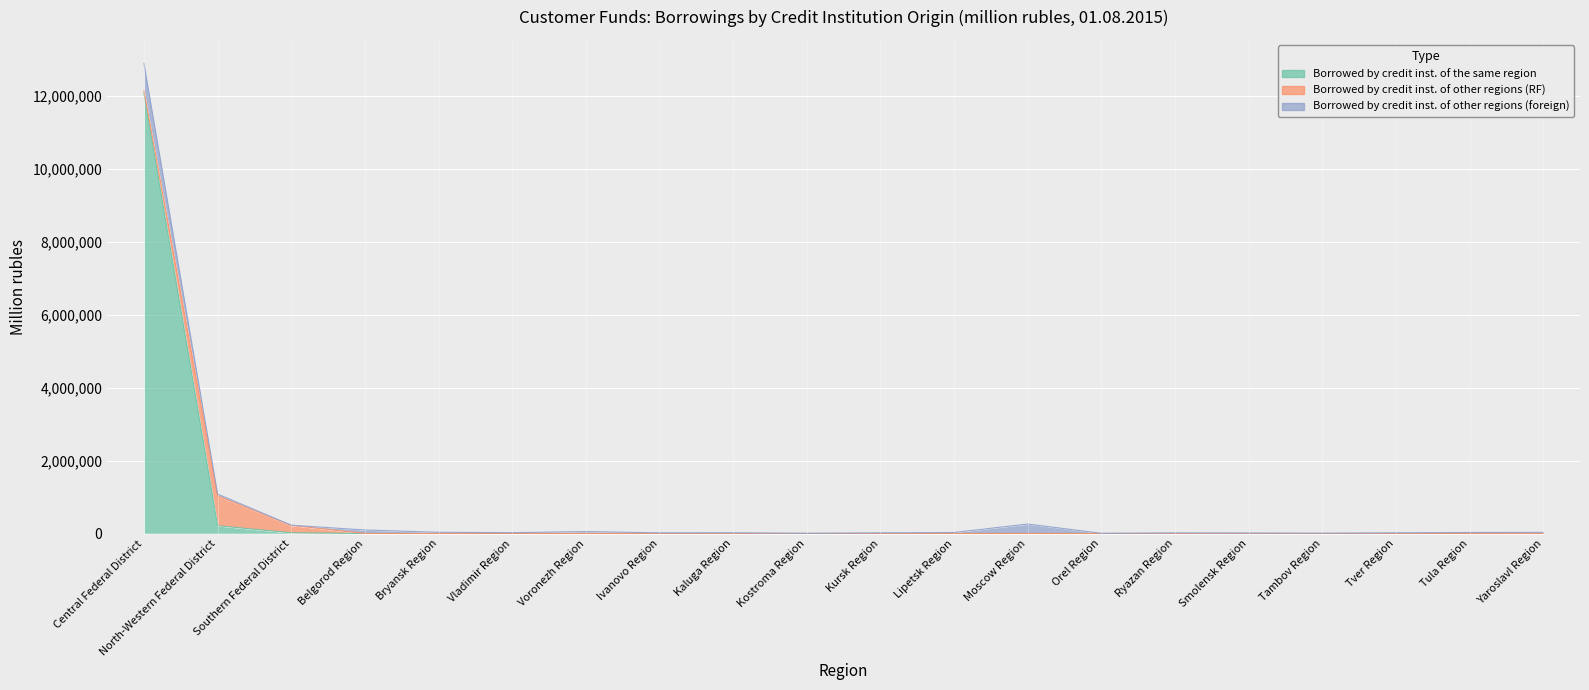

Which has a higher value, Kostroma Region or Voronezh Region?

Kostroma Region